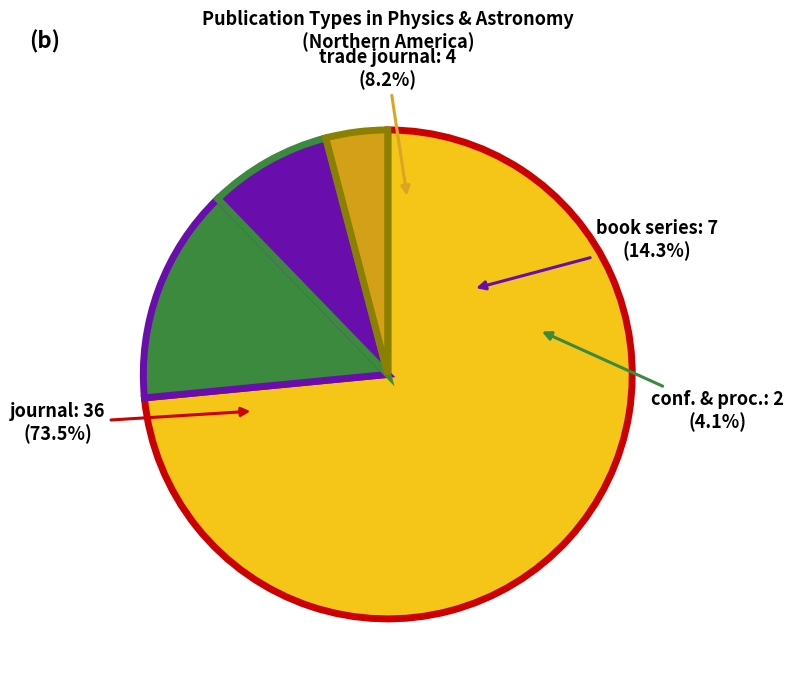

What percentage is the book series slice, to the nearest percent?

14%